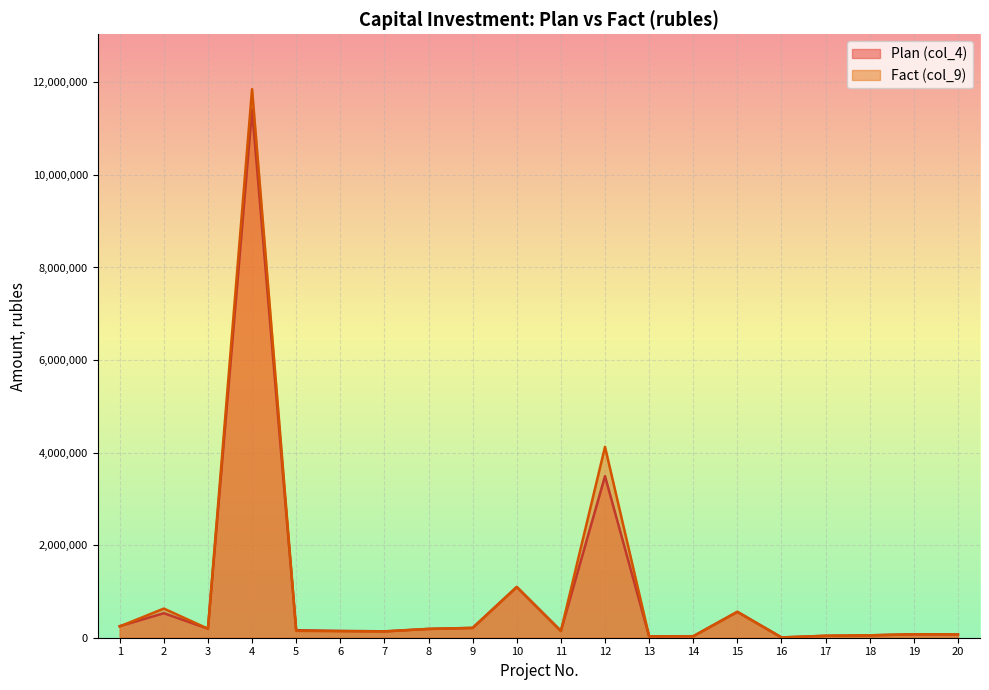

Reading left to right, transcribe all the data shown in this chart.

Plan (col_4): 250000	530000	194973	11412969	162301	147502	138465	190516	212226	1096711	149100	3491719	30143	32860	560000	6388	41882	52152	74490	71459
Fact (col_9): 243607	630000	194973	11853651	148996	141046	134575	190516	212226	1096711	142600	4124277	30099	31452	559843	6388	41882	52152	74490	71452